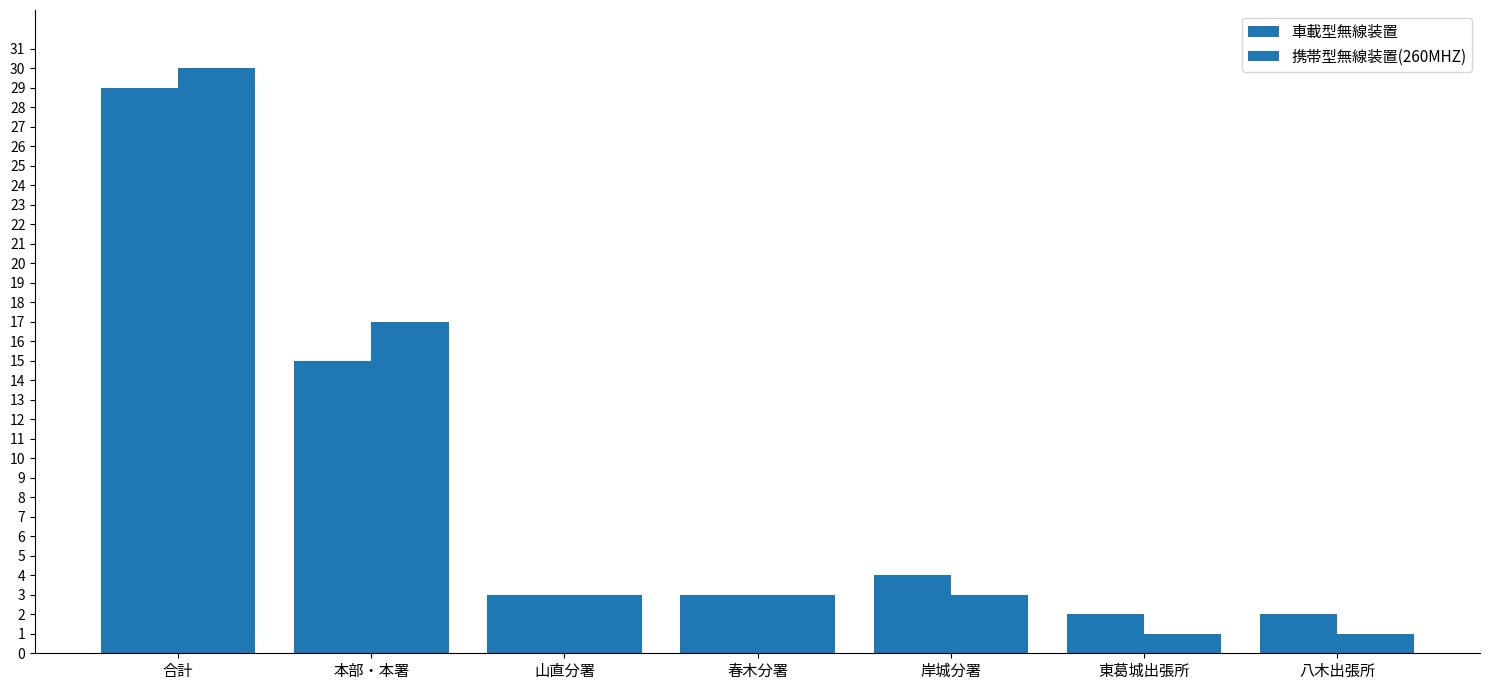

What is the label of the 7th bar from the left?

八木出張所